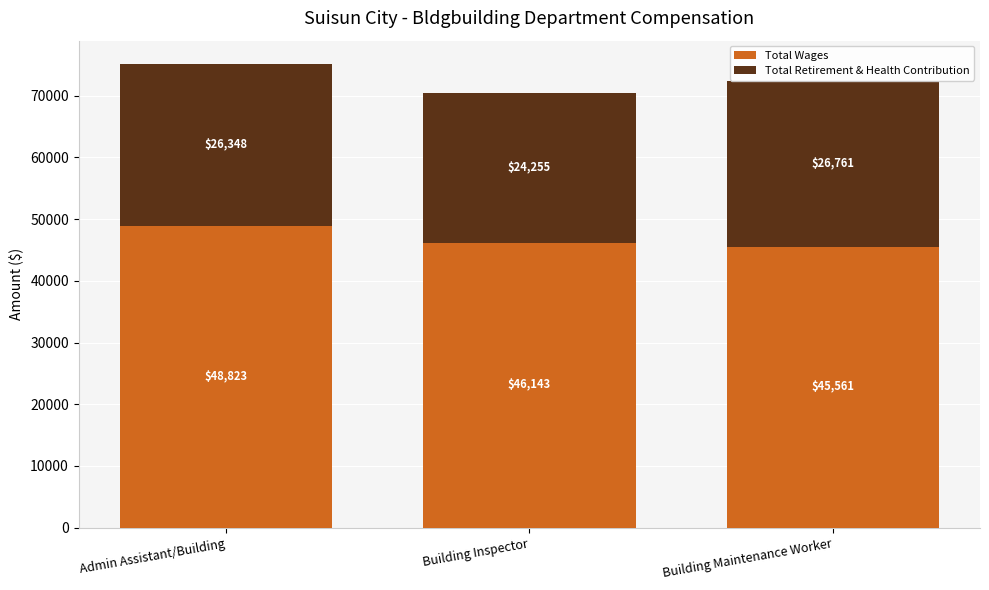

What is the total value across all series at Building Inspector?

70398